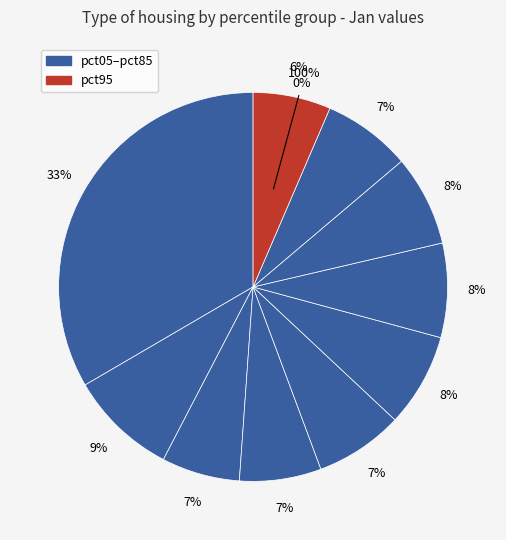

How many slices are in this pie chart?

10